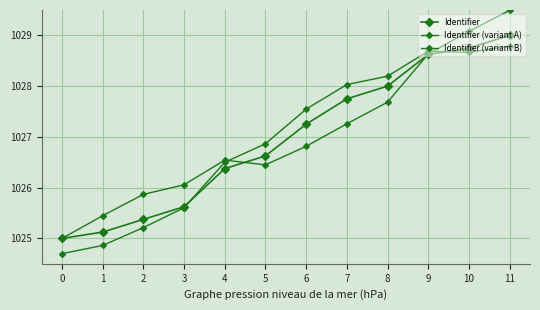

How many series are shown in this chart?

3